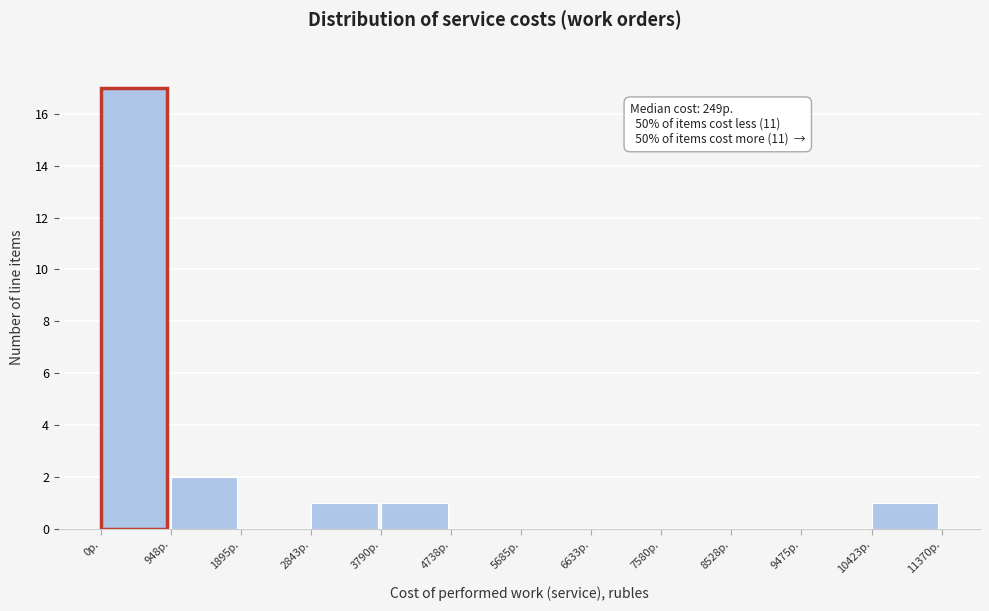

Which range on the x-axis has the tallest bar?

0 to 900